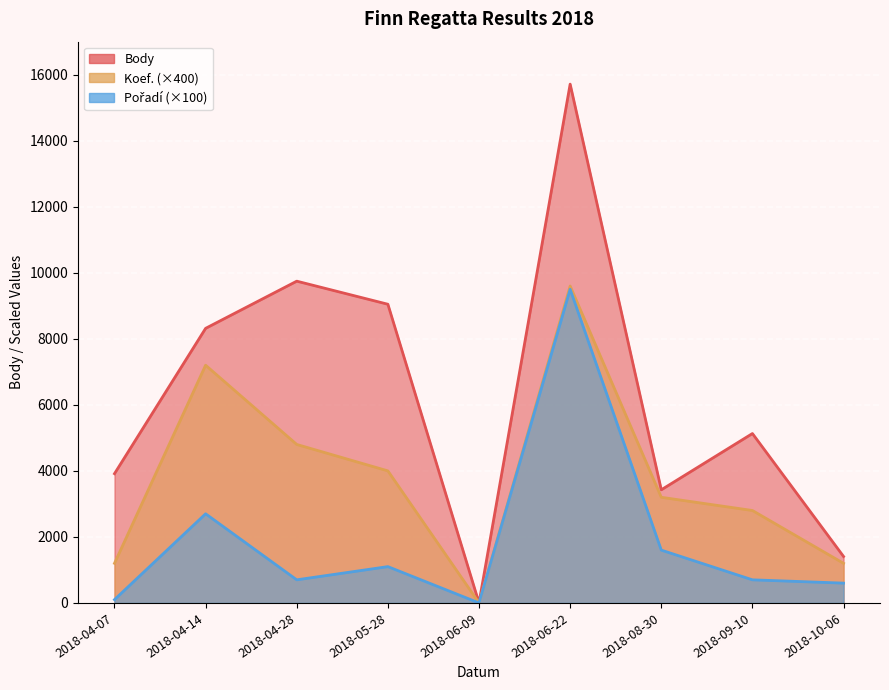

What is the label of the 2nd point from the left?

2018-04-14